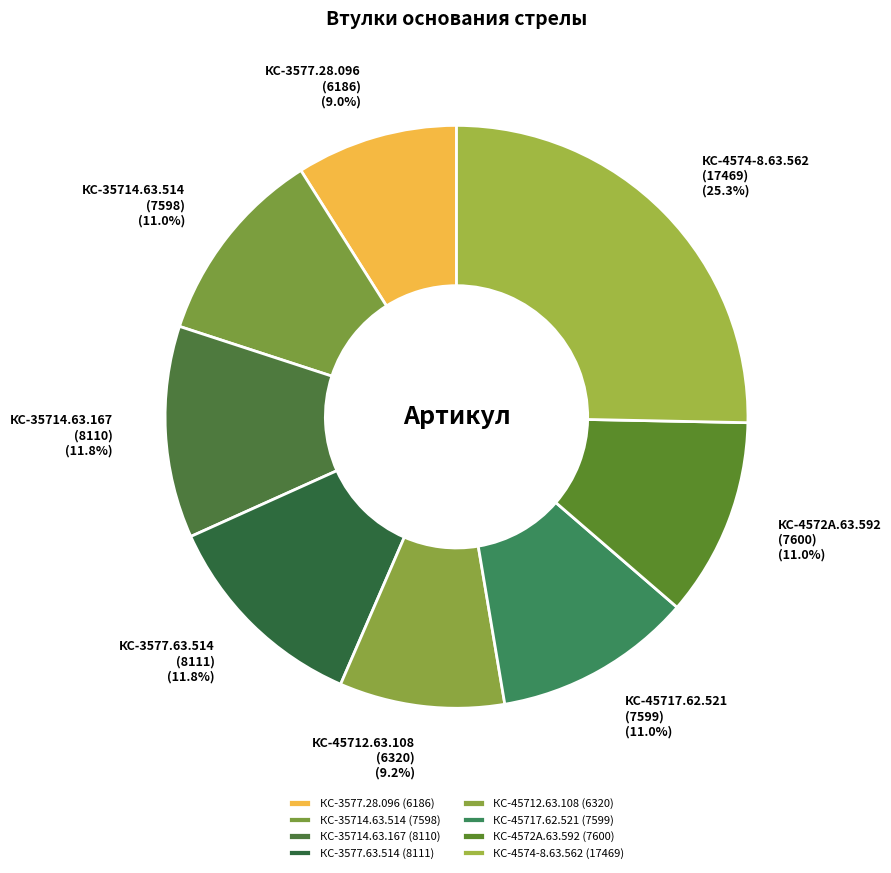

Does any single category account for the majority?

No